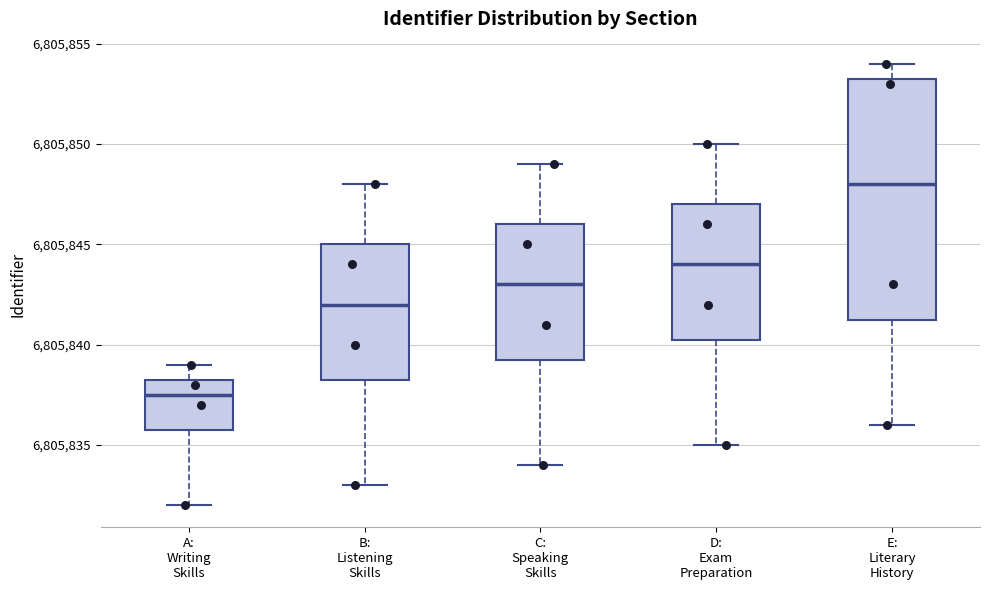

Reading left to right, transcribe this box plot: for each box, give where its median line is, the range the box spans, and where its two whiskers end, as read against the y-axis. The values are not printed on the chart, so give them approximately, as read against the axis.

A: Writing Skills: median 6805837.5, box 6805836.0 to 6805838.5, whiskers 6805832.0 to 6805839.0
B: Listening Skills: median 6805842.0, box 6805838.5 to 6805845.0, whiskers 6805833.0 to 6805848.0
C: Speaking Skills: median 6805843.0, box 6805839.5 to 6805846.0, whiskers 6805834.0 to 6805849.0
D: Exam Preparation: median 6805844.0, box 6805840.5 to 6805847.0, whiskers 6805835.0 to 6805850.0
E: Literary History: median 6805848.0, box 6805841.5 to 6805853.5, whiskers 6805836.0 to 6805854.0